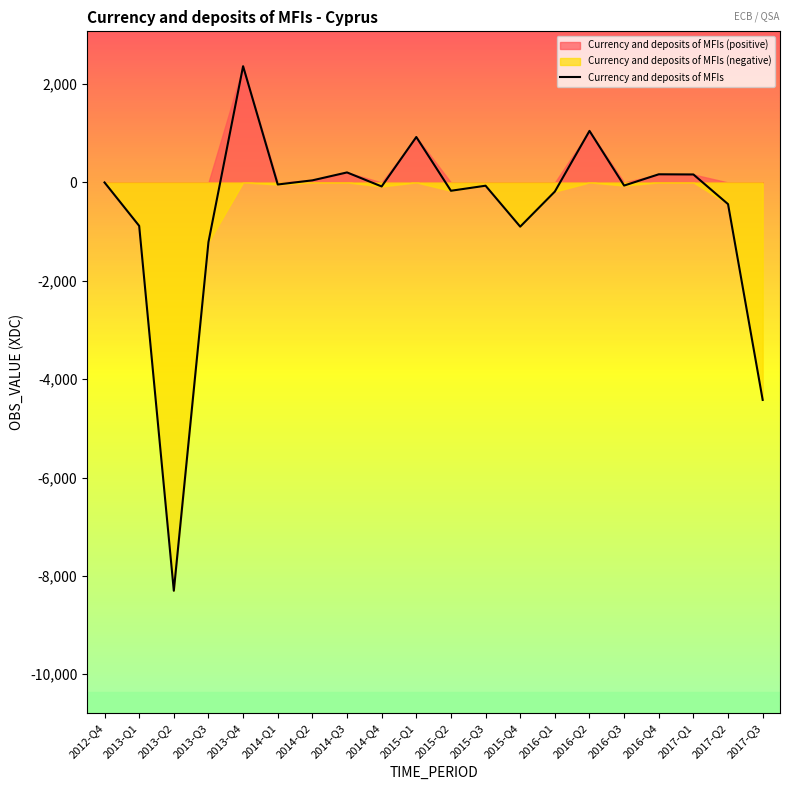

Read the value at 2017-Q1.

162.5